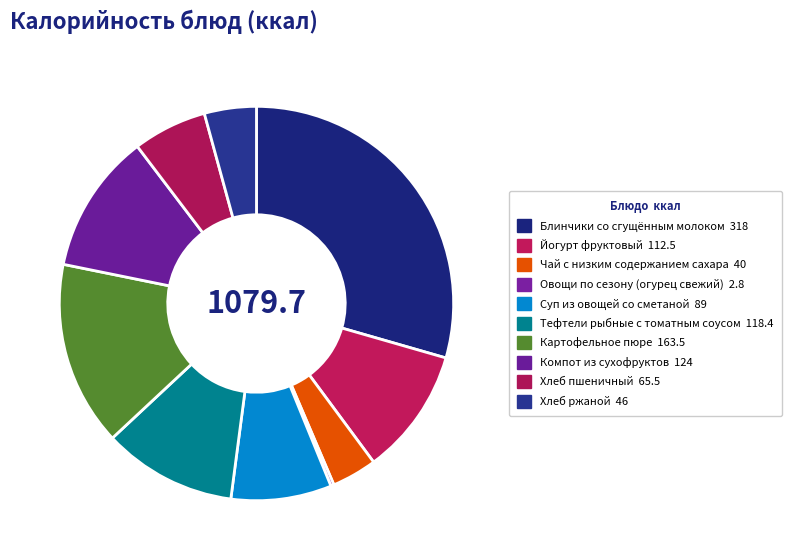

Do Суп из овощей со сметаной and Картофельное пюре together represent more than half of the pie?

No